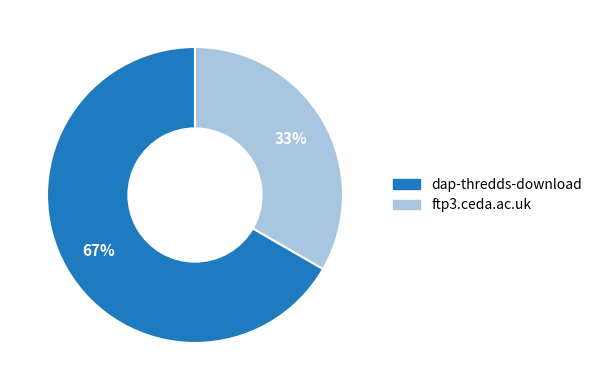

What percentage is the dap-thredds-download slice, to the nearest percent?

67%